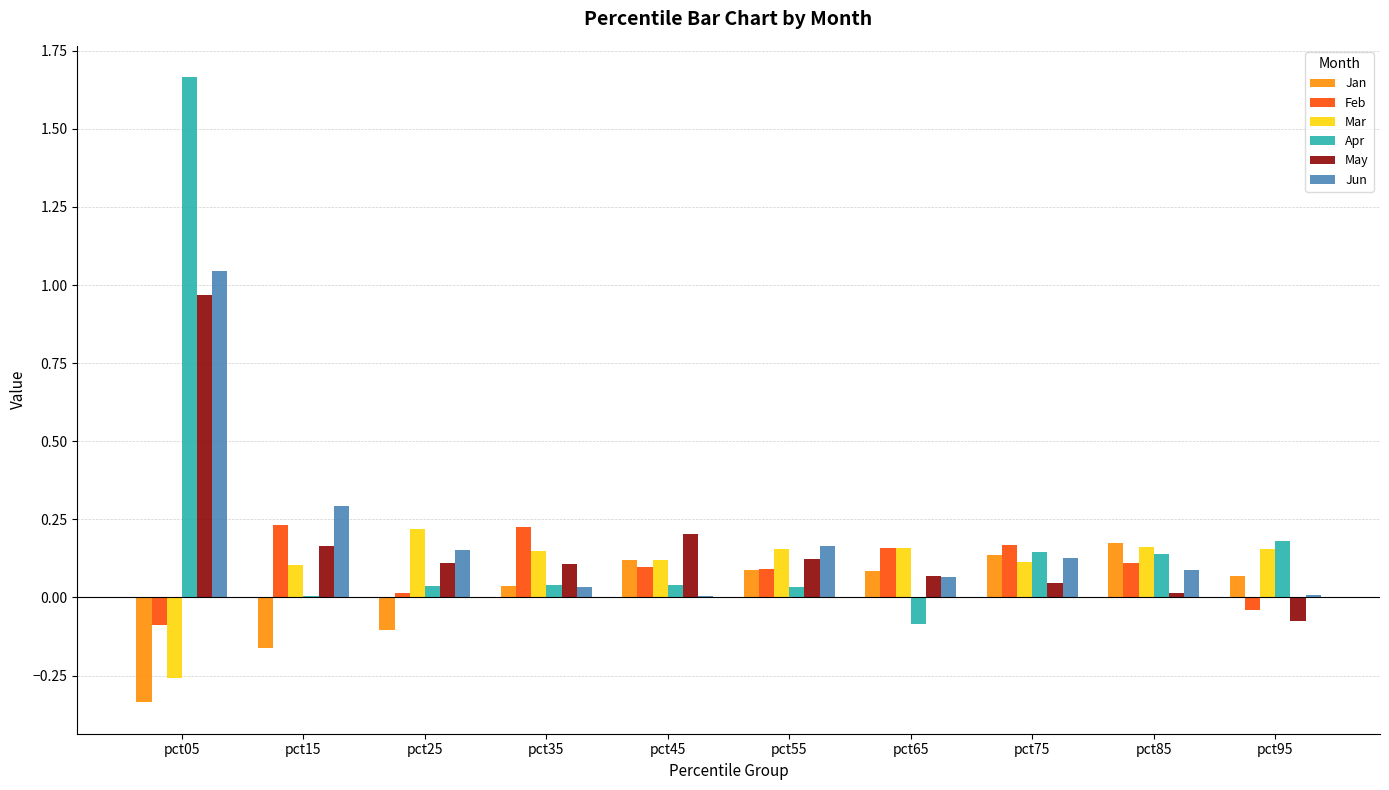

The Apr series shows 0.0 at pct25. True or false?

True